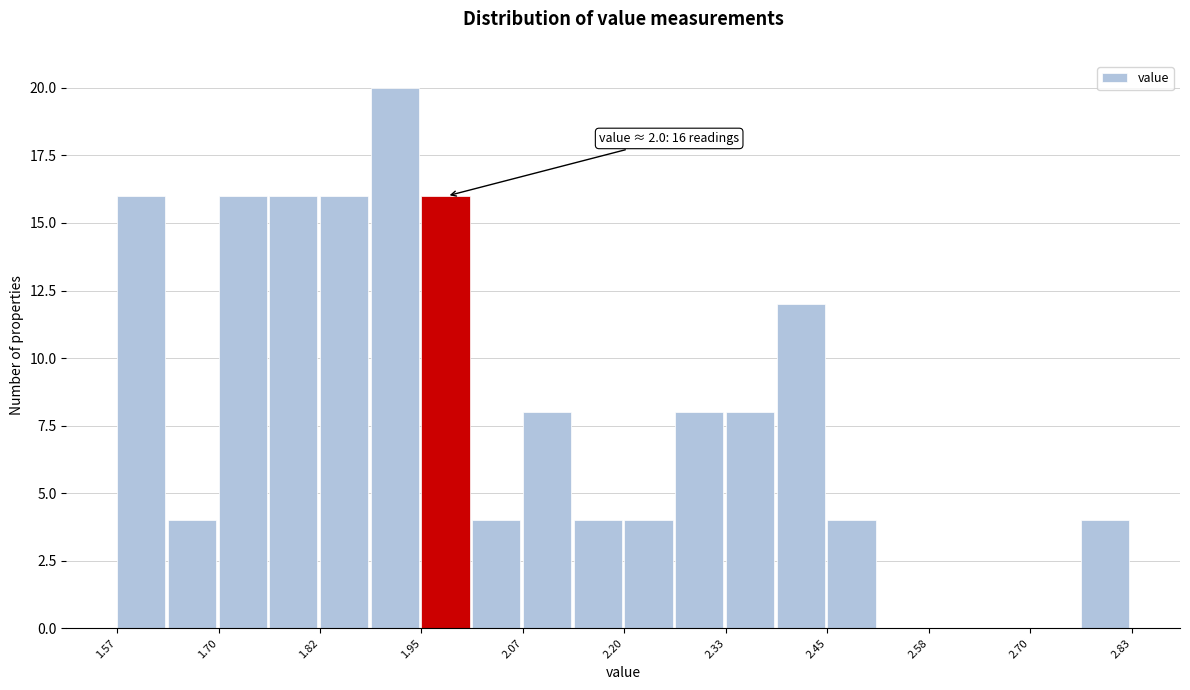

Around what value on the x-axis is the tallest bar? Give the approximate position of its centre, as read against the axis.

1.92